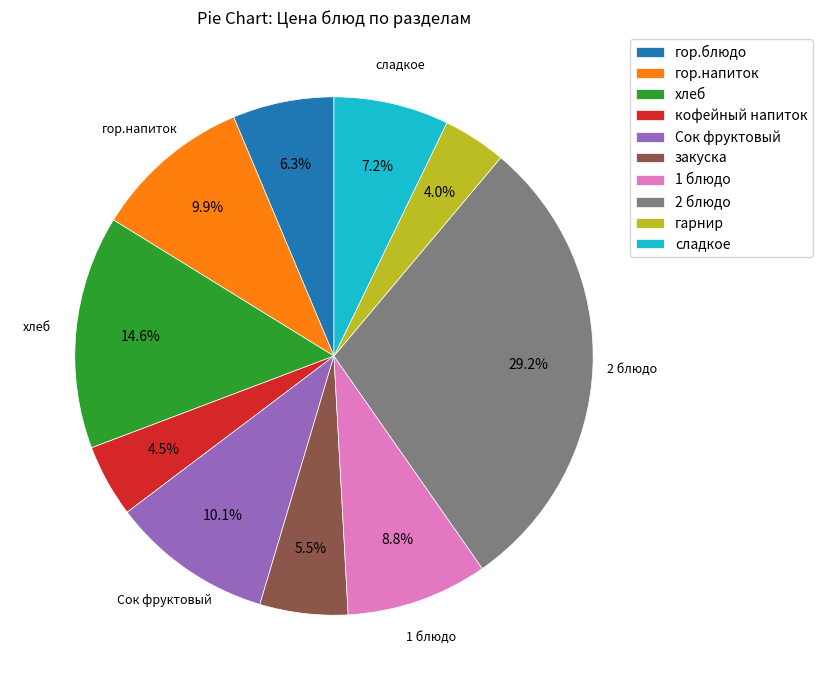

How many segments does this pie chart have?

10